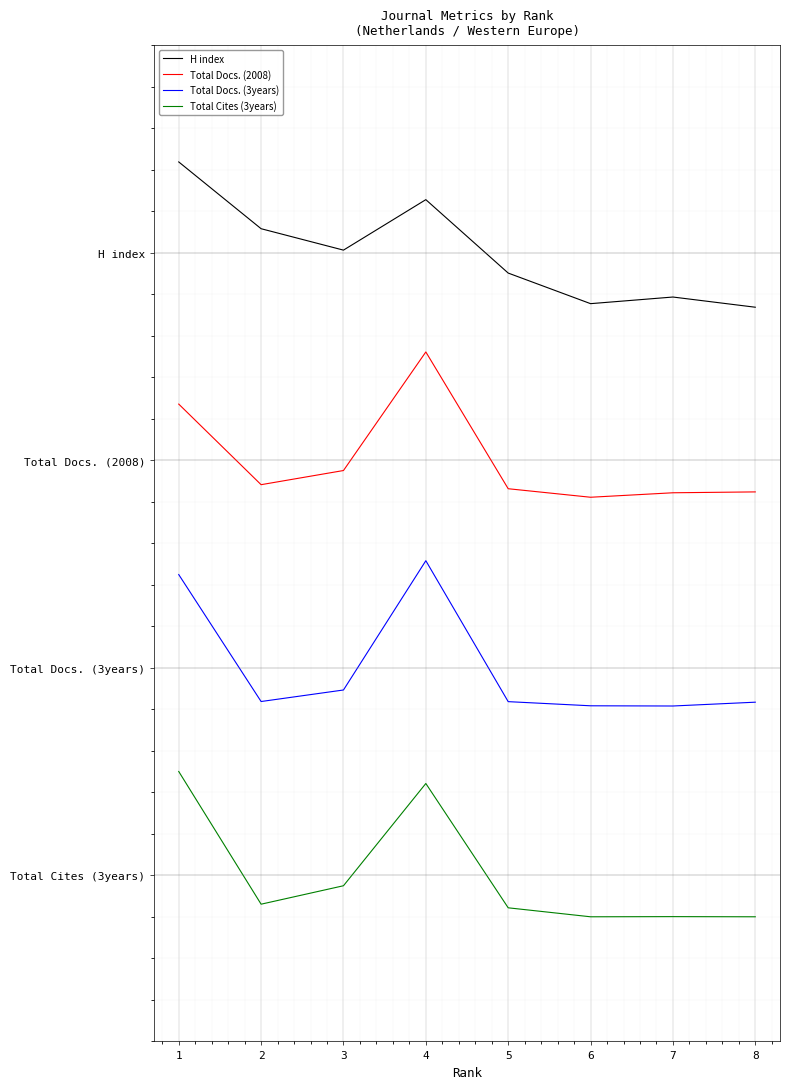

Is this an area chart (filled region under the line)?

No